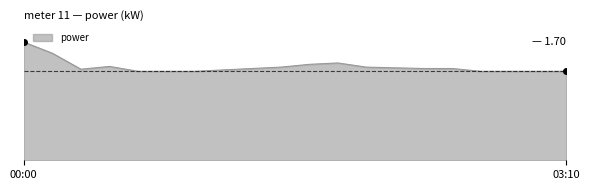

What is the maximum value shown in the chart?

1.7